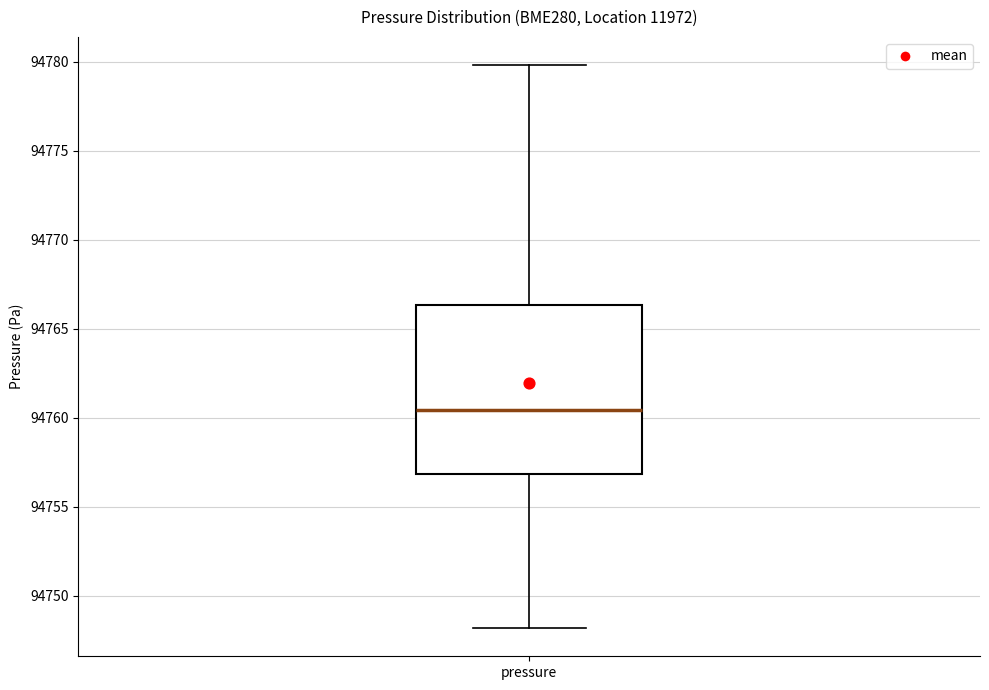

Where does the lower whisker of the box for pressure end on the y-axis? The values are not printed on the chart, so give them approximately, as read against the axis.

94748.0